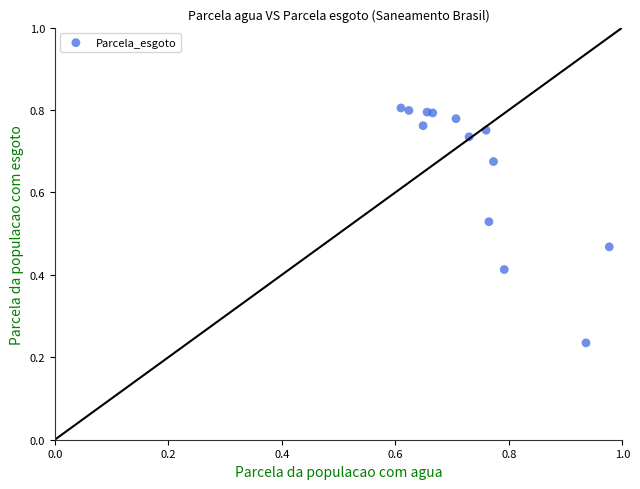

What is the range of Y values (max minus min)?

0.6